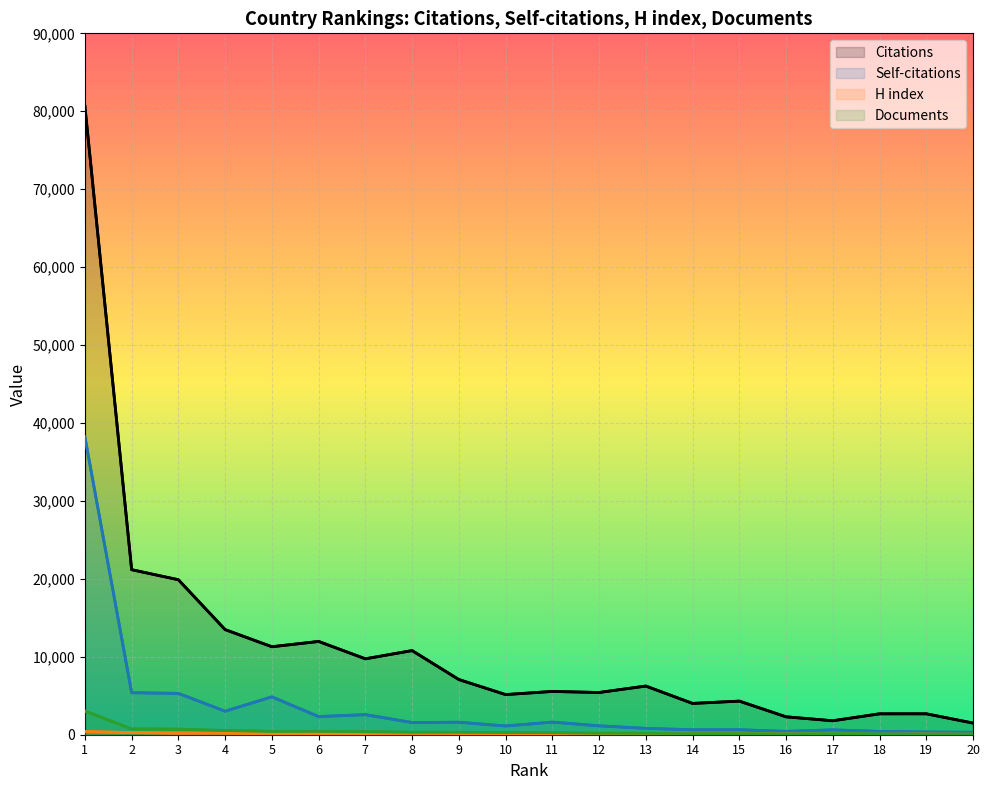

Rank the categories by Self-citations value from lowest to highest.

20, 19, 18, 16, 17, 14, 15, 13, 10, 12, 8, 9, 11, 6, 7, 4, 5, 3, 2, 1